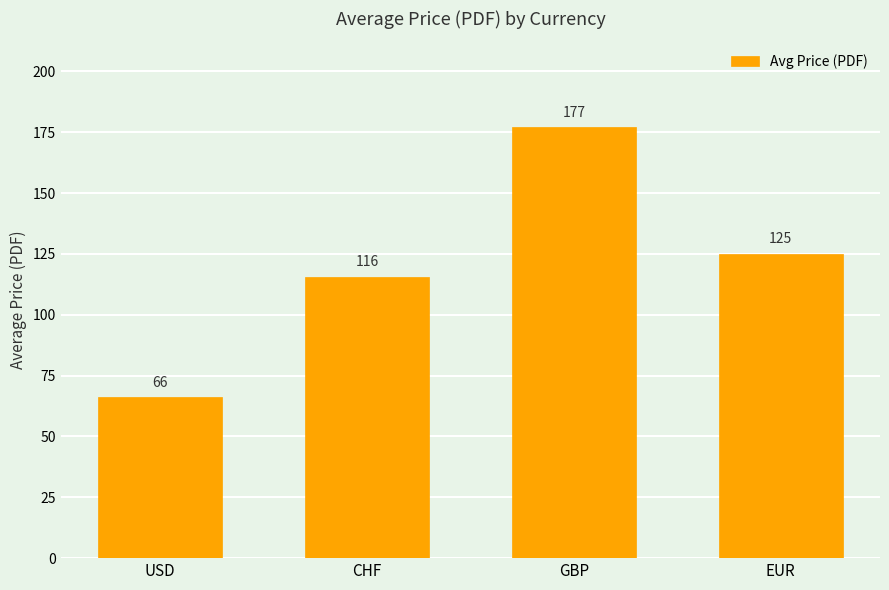

What is the label of the 1st bar from the left?

USD